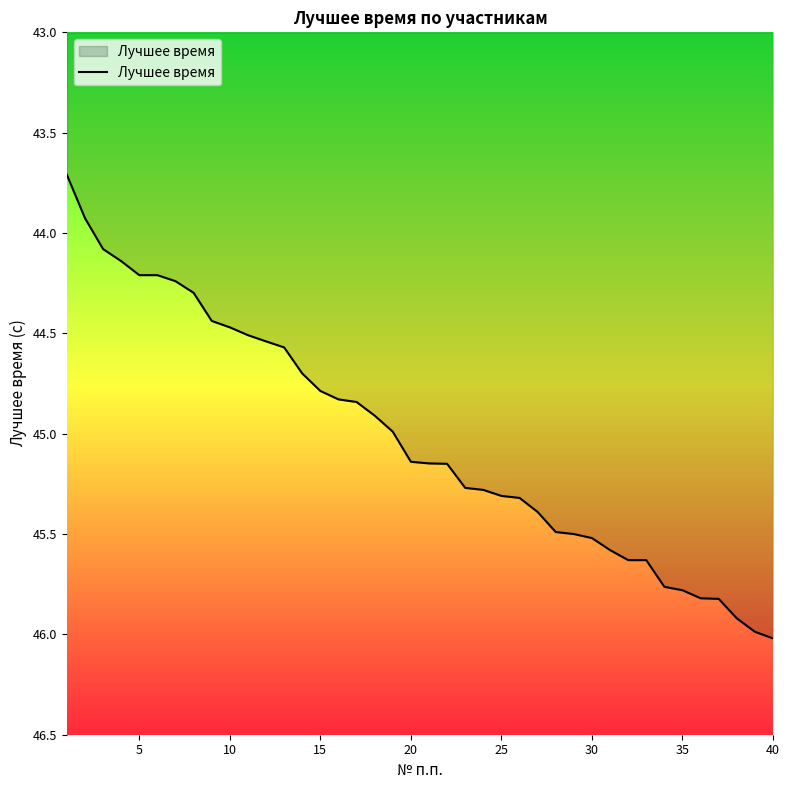

What is the smallest value displayed?

43.7